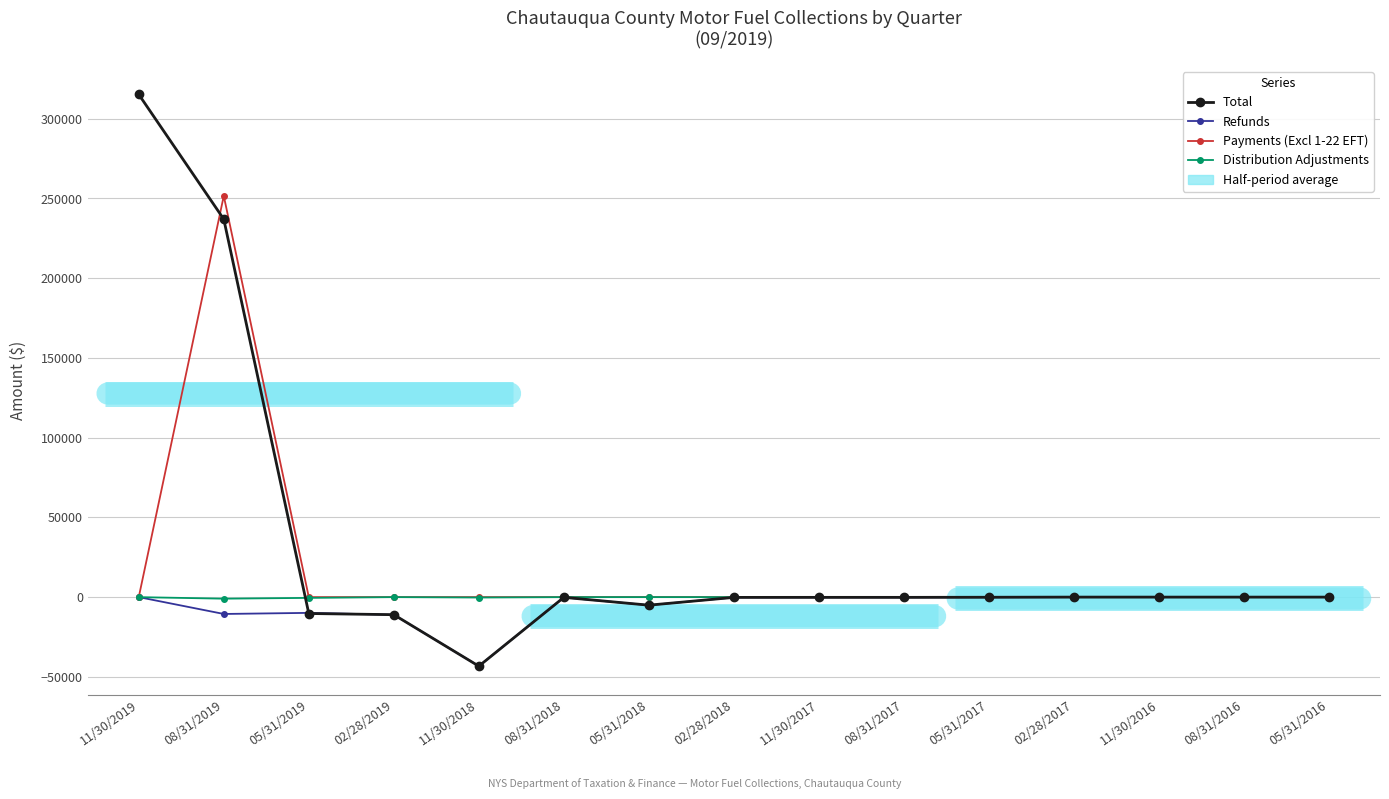

What position from the right is 08/31/2019?

14